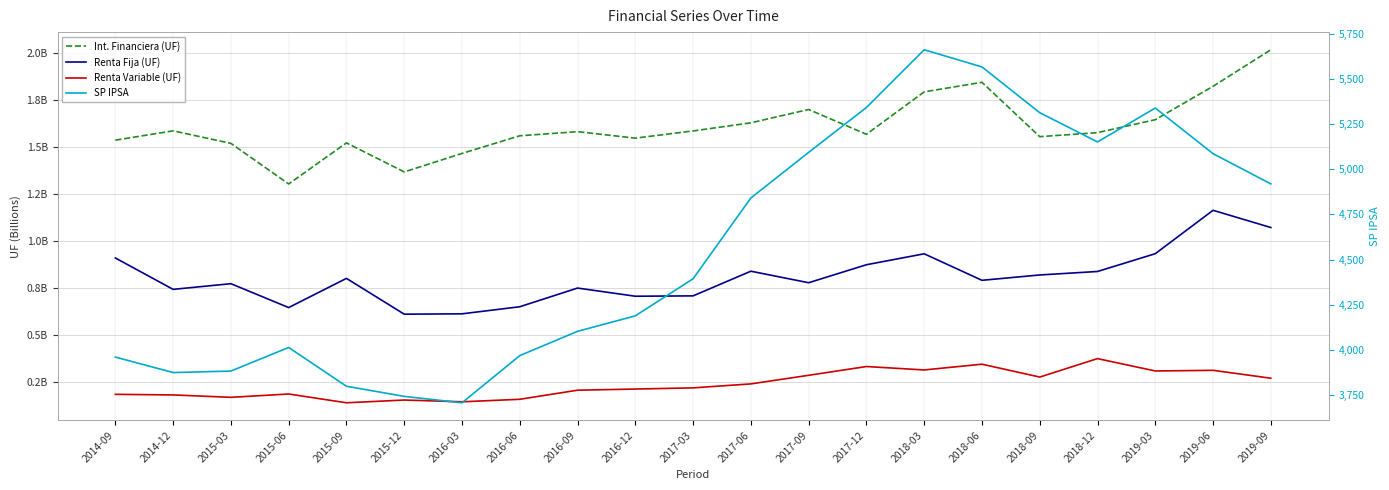

How many lines are shown in the chart?

4